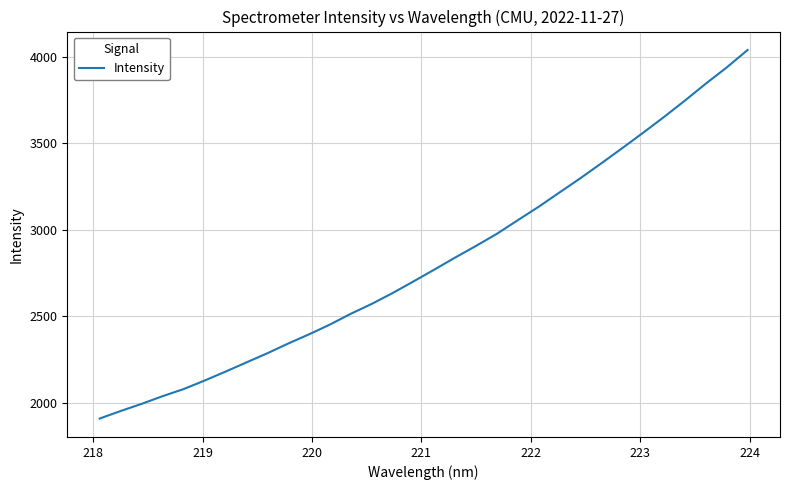

What is the difference between the maximum and minimum values?

2131.4